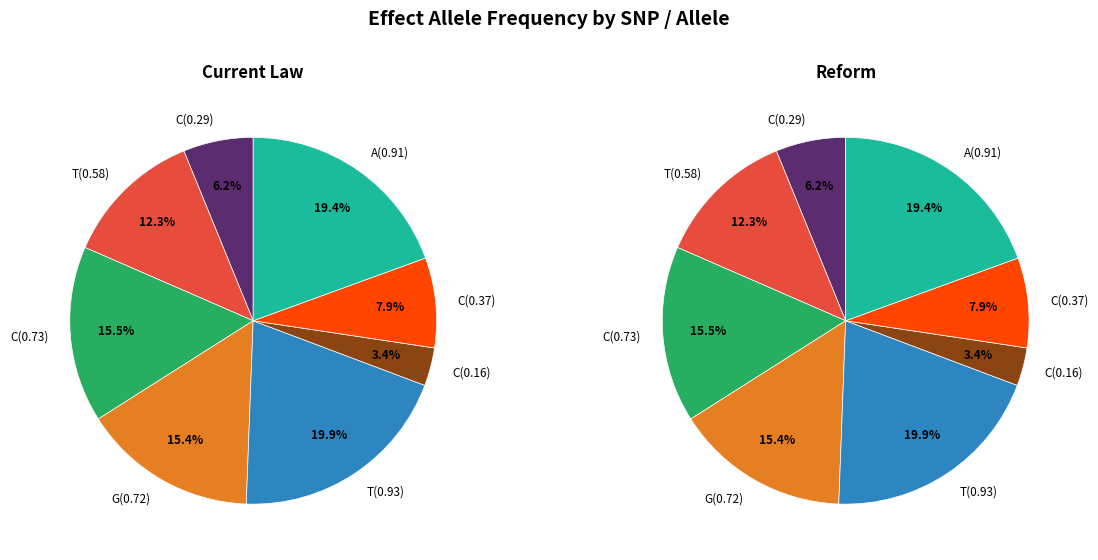

To the nearest percent, what is the combined percentage of rs62120041
T and rs915416
C?

26%